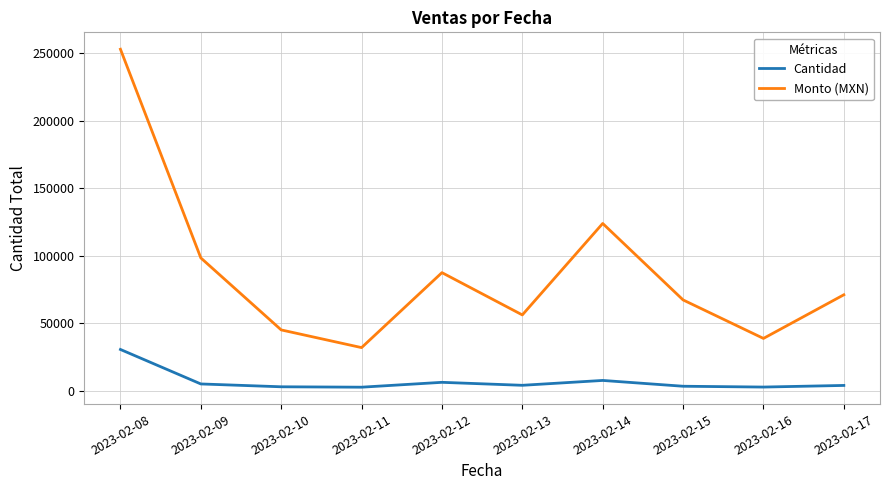

Is the value of Cantidad at 2023-02-10 greater than the value of Monto (MXN) at 2023-02-12?

No